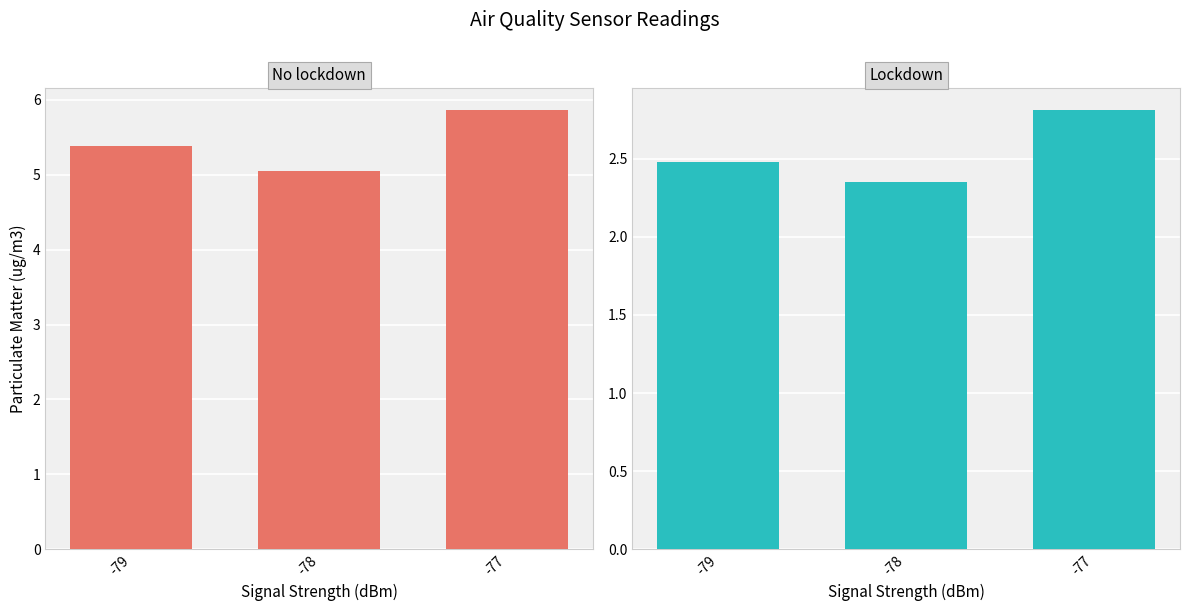

At -78, list the series in order from largest to smallest.

No lockdown, Lockdown